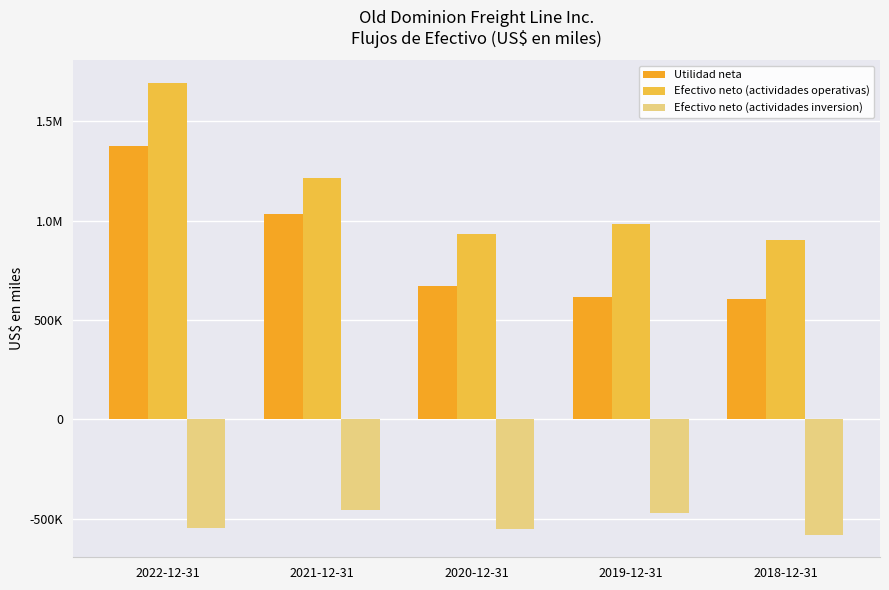

Are the bars grouped side by side (vs. stacked)?

Yes